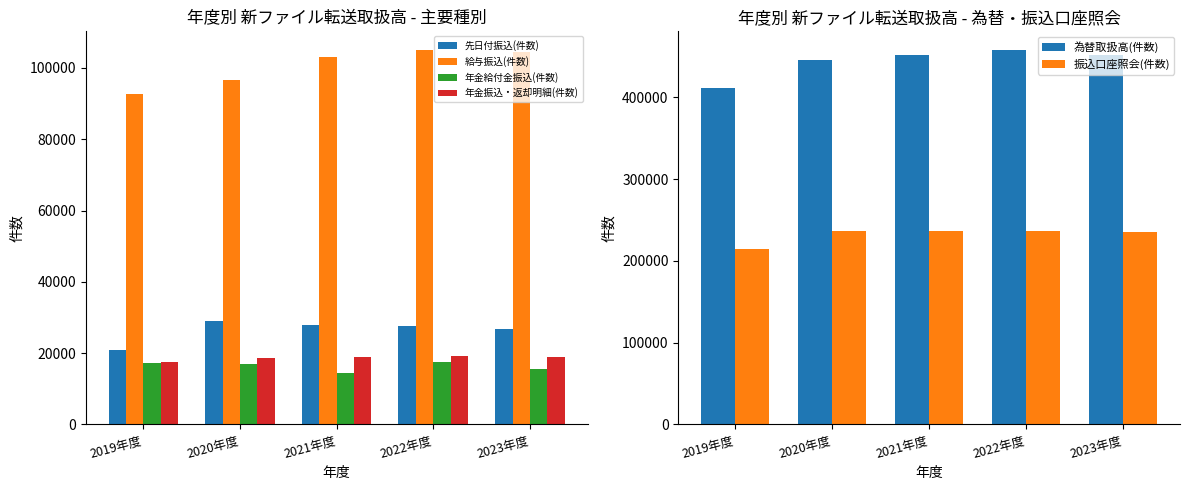

Read the 先日付振込(件数) value at 2019年度.

20975